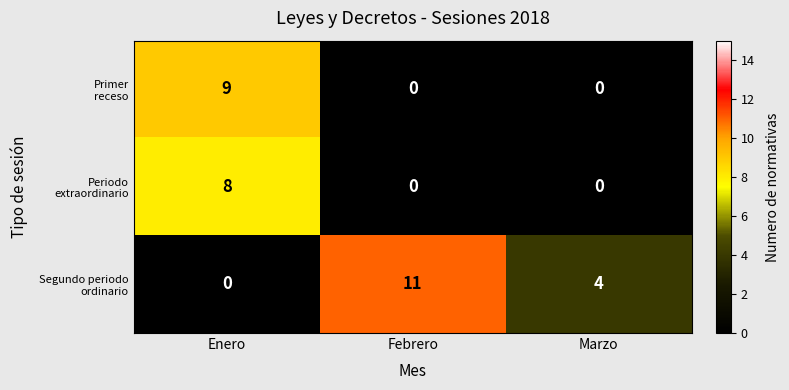

What is the difference between the highest and lowest values at Enero?

9